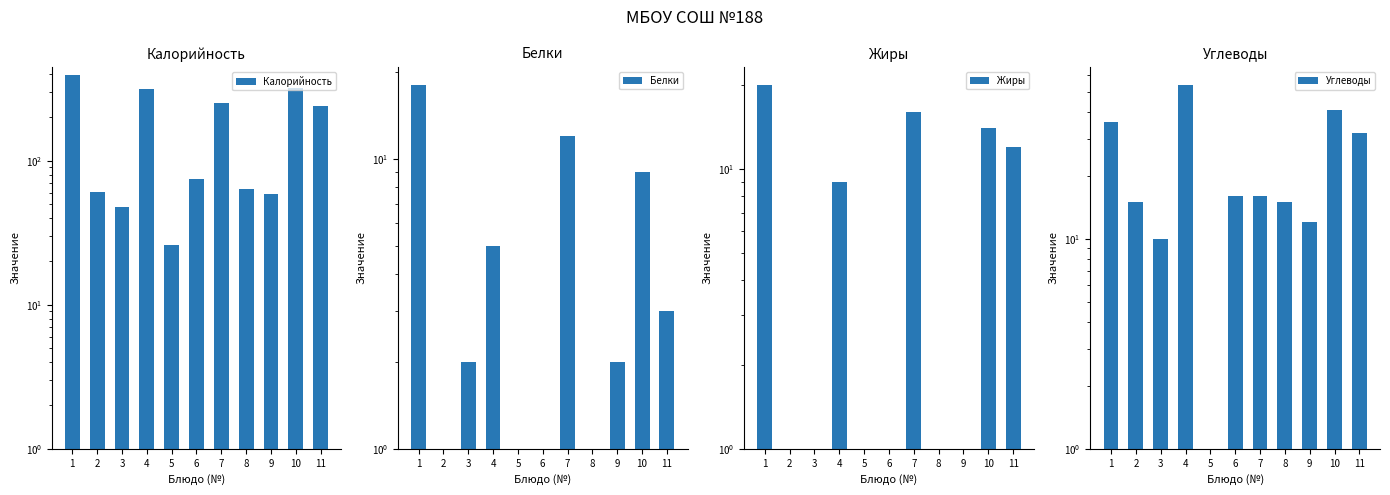

At which label is Калорийность closest to 209?

11